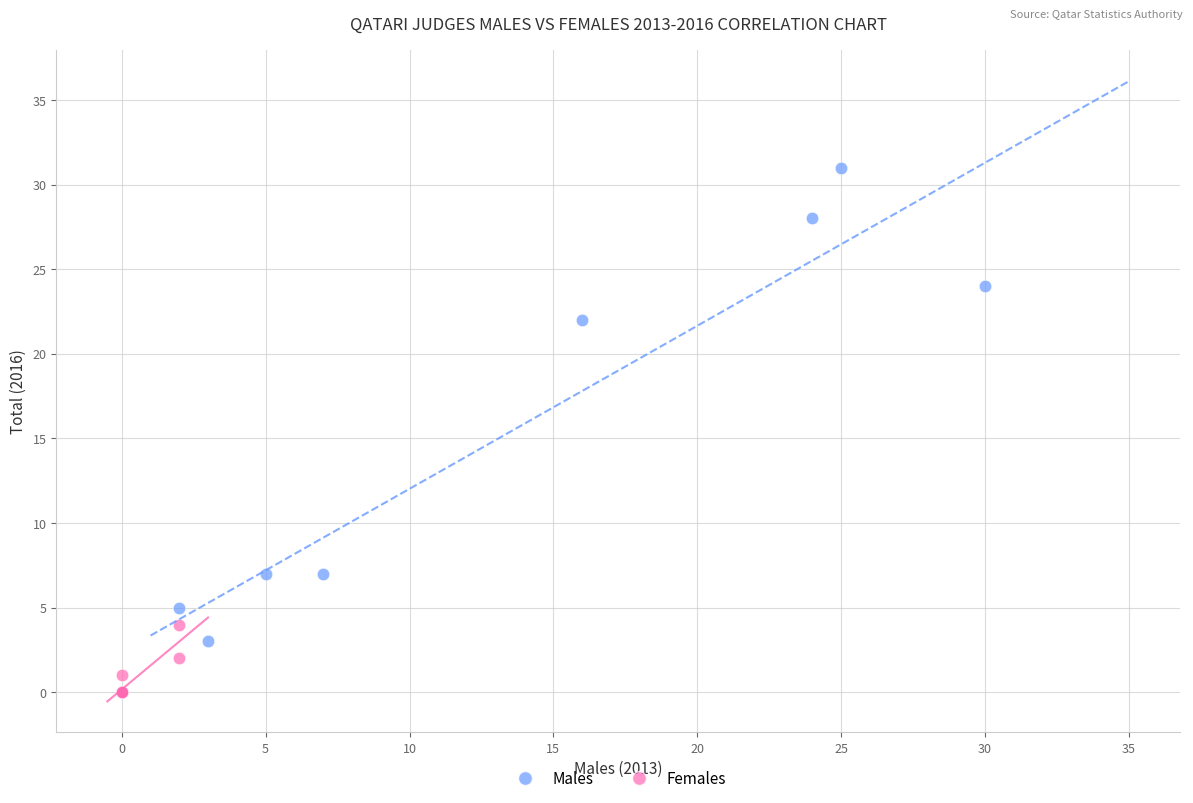

Which series reaches the maximum Y coordinate?

Males